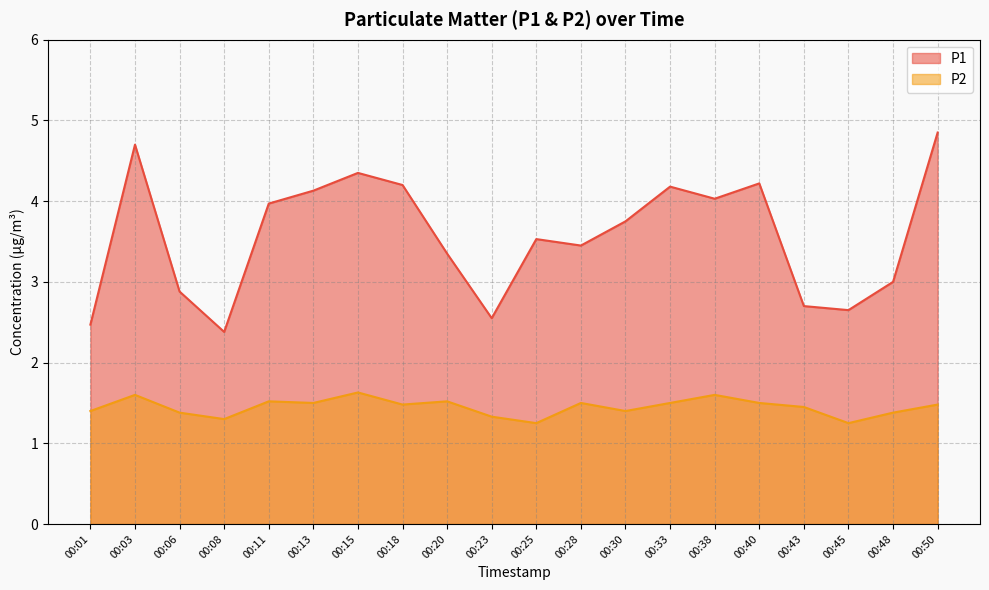

Between 00:20 and 00:48, which series saw the biggest shift?

P1